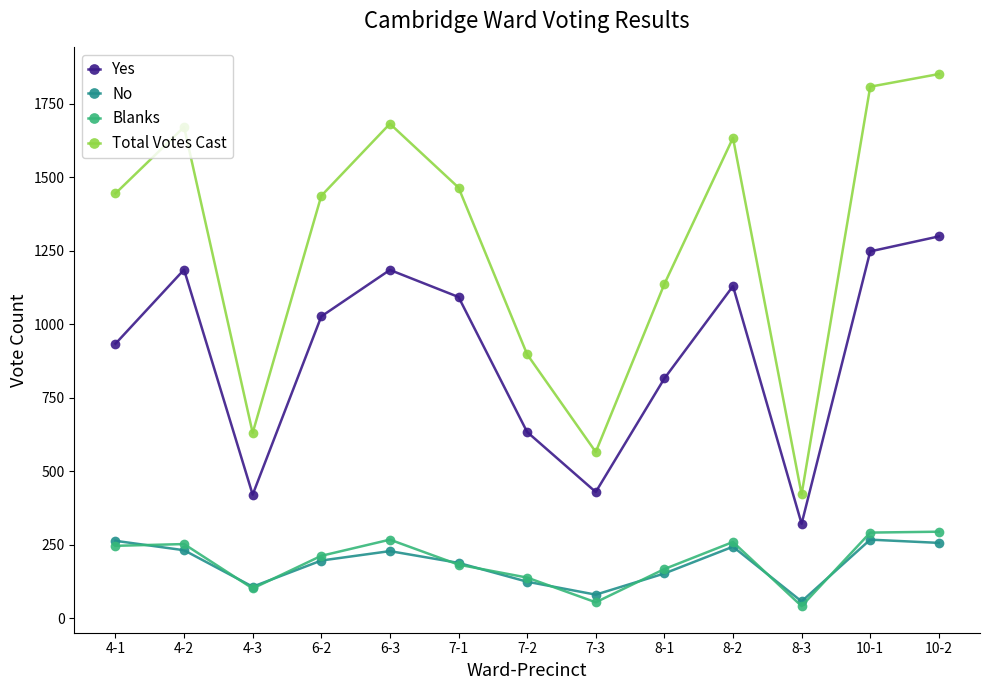

True or false: Total Votes Cast and Blanks cross at least once.

False